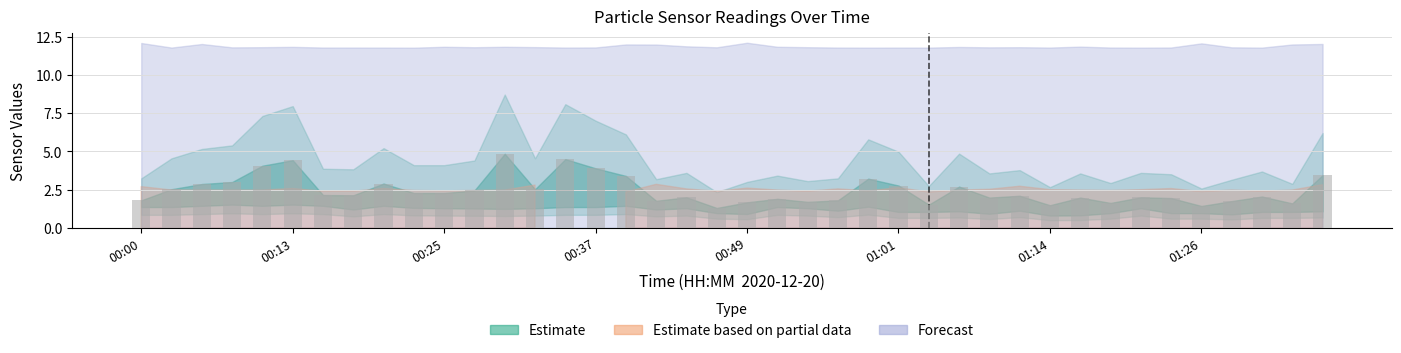

What is the average value?

2.4